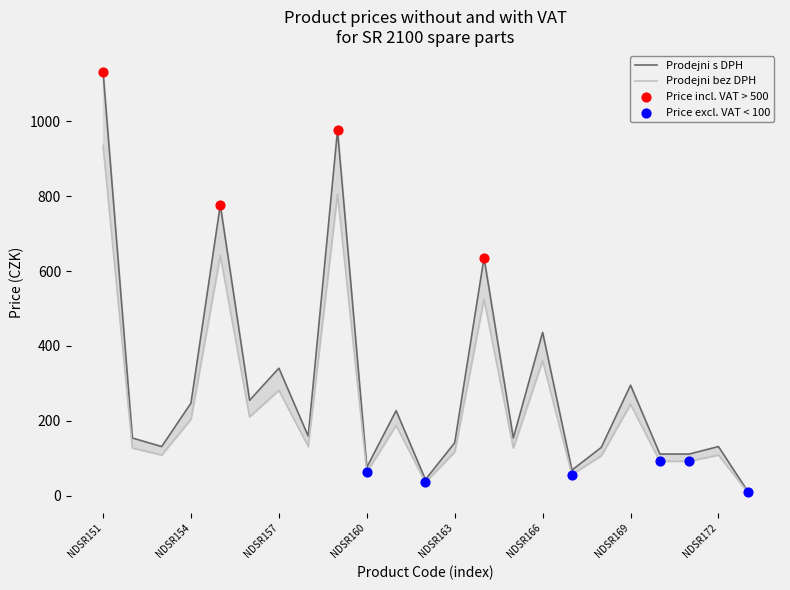

At how many categories does at least one series exceed 302?

6